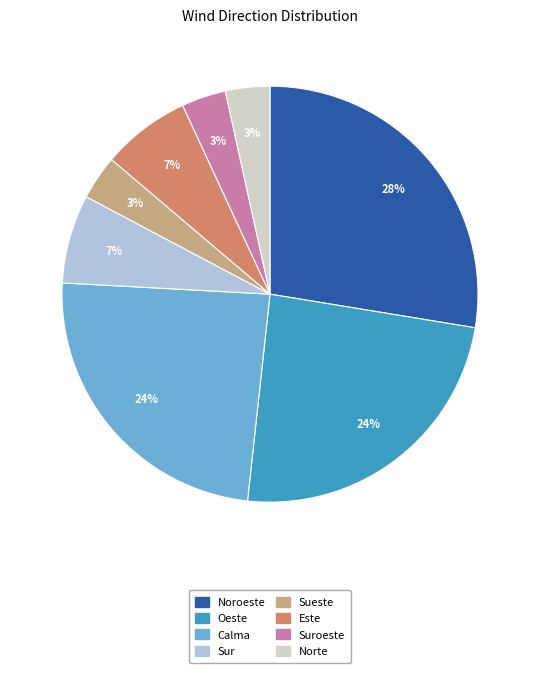

Does any single category account for the majority?

No